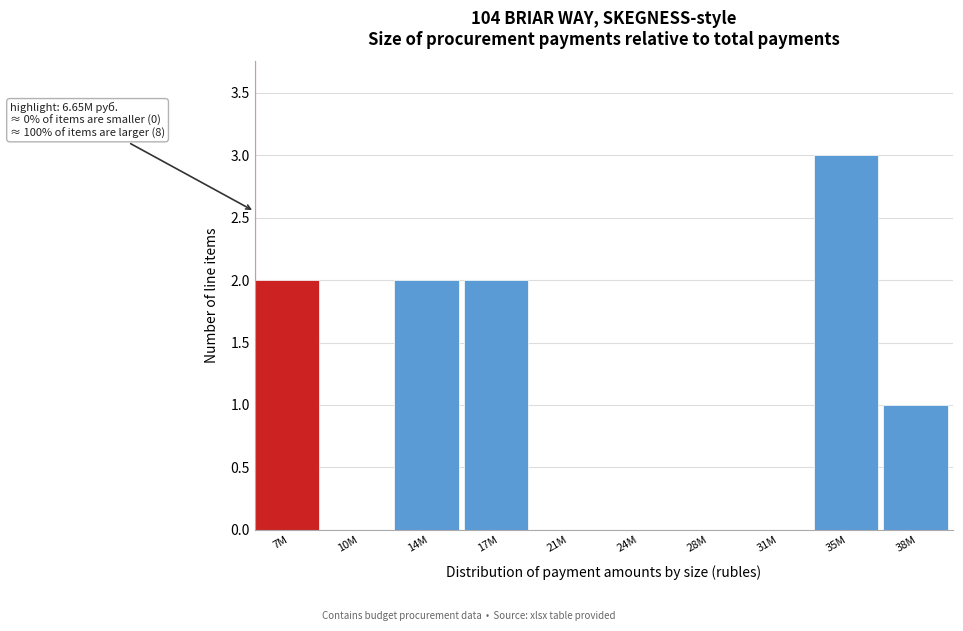

Reading left to right, list all the values displayed in this chart.

7M=2	10M=0	14M=2	17M=2	21M=0	24M=0	28M=0	31M=0	35M=3	38M=1